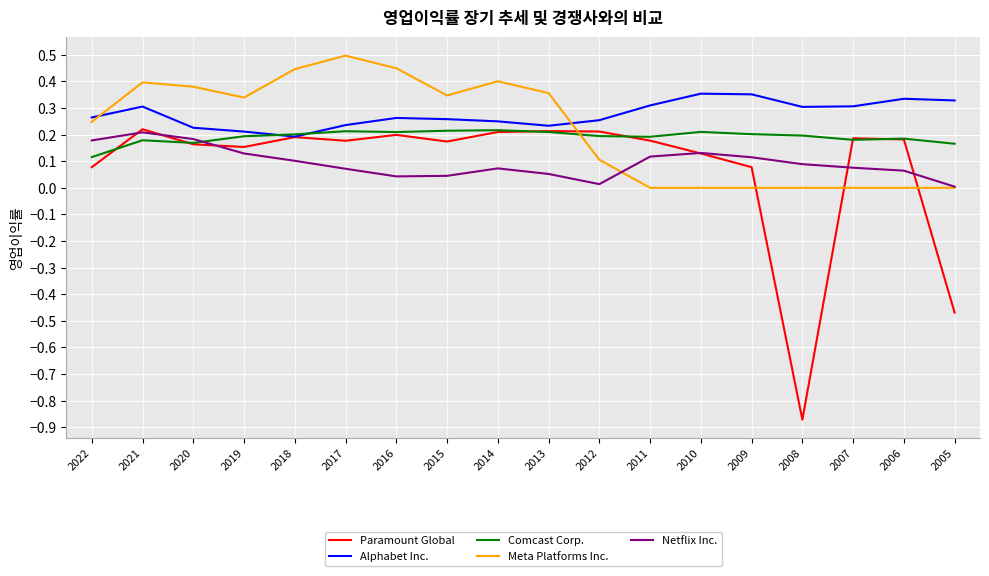

Which series has the widest spread of values?

Paramount Global